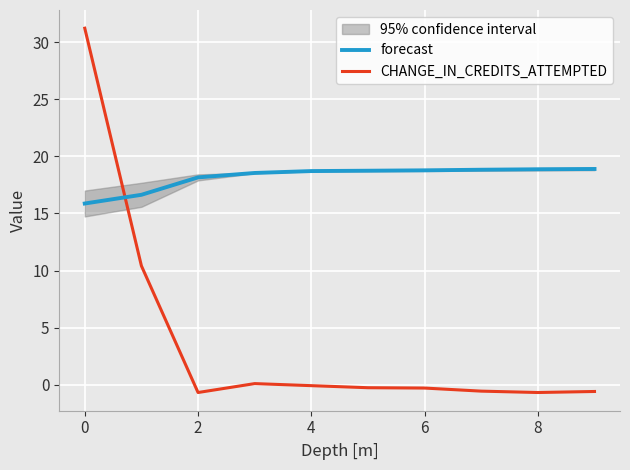

Which category has the lowest value across all series?

2